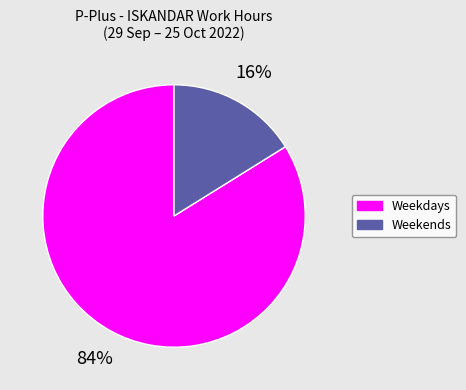

Is there a majority slice in this chart?

Yes